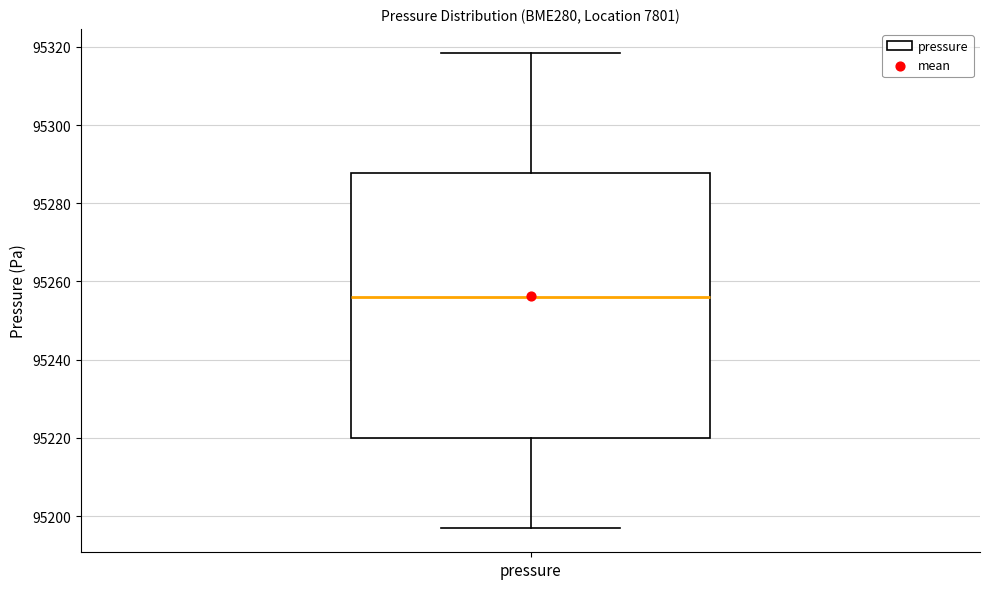

Where does the lower whisker of the box for pressure end on the y-axis? The values are not printed on the chart, so give them approximately, as read against the axis.

95196